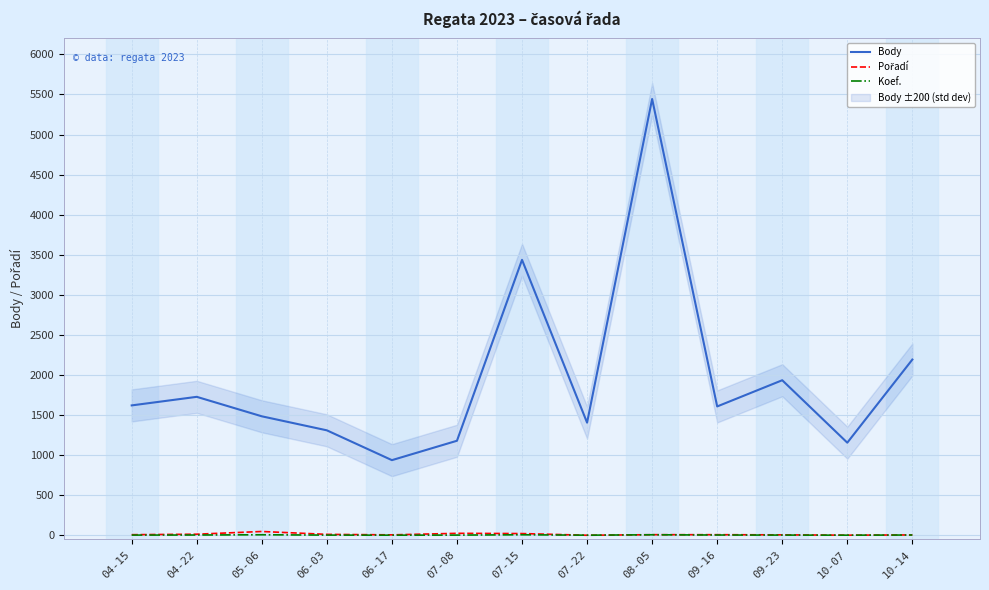

Reading left to right, list all the values displayed in this chart.

Body: 1621	1728	1485	1310	938	1180	3437	1406	5444	1608	1935	1156	2193
Pořadí: 8	14	48	12	6	25	22	1	8	8	6	2	5
Koef.: 3	4	7	3	2	3	7	2	7	4	3	2	4